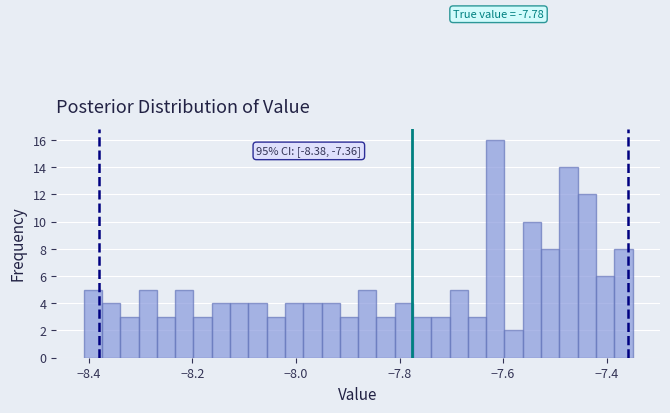

Read against the x-axis, roughly where is the centre of the tallest bar?

-7.62